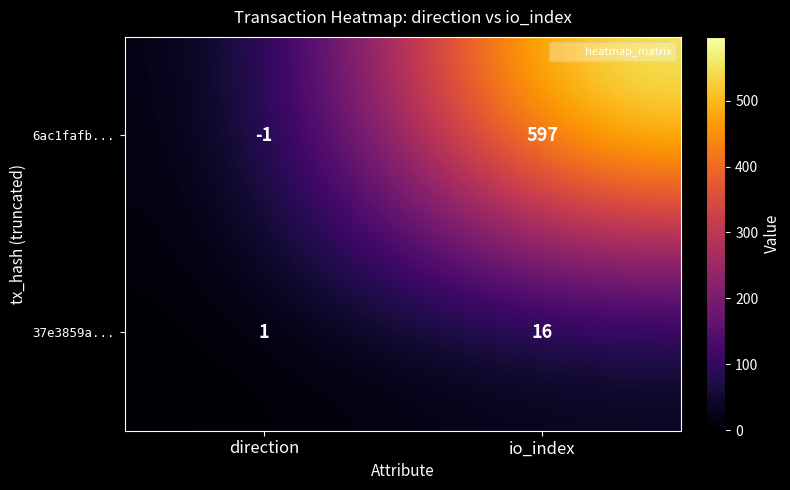

Where is 6ac1fafb... nearest to the value 298?

direction